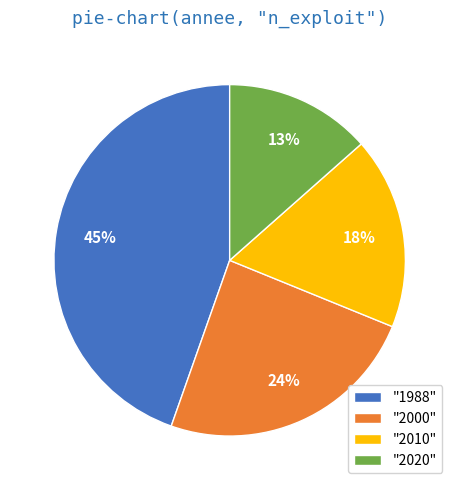

To the nearest percent, what is the average slice percentage?

25%